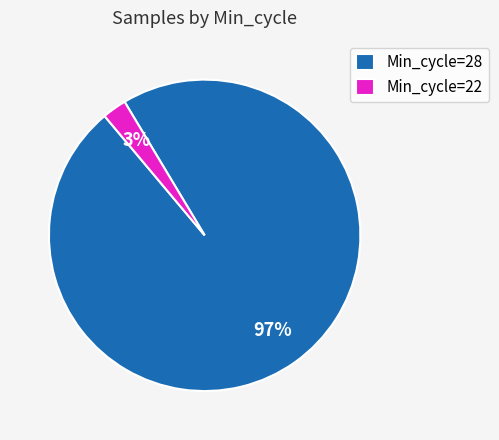

True or false: Min_cycle=28 accounts for 88% of the total.

False